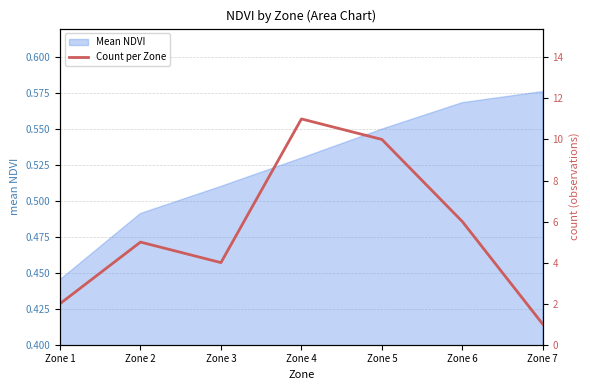

The value of Mean NDVI at Zone 7 is 0.2. True or false?

False